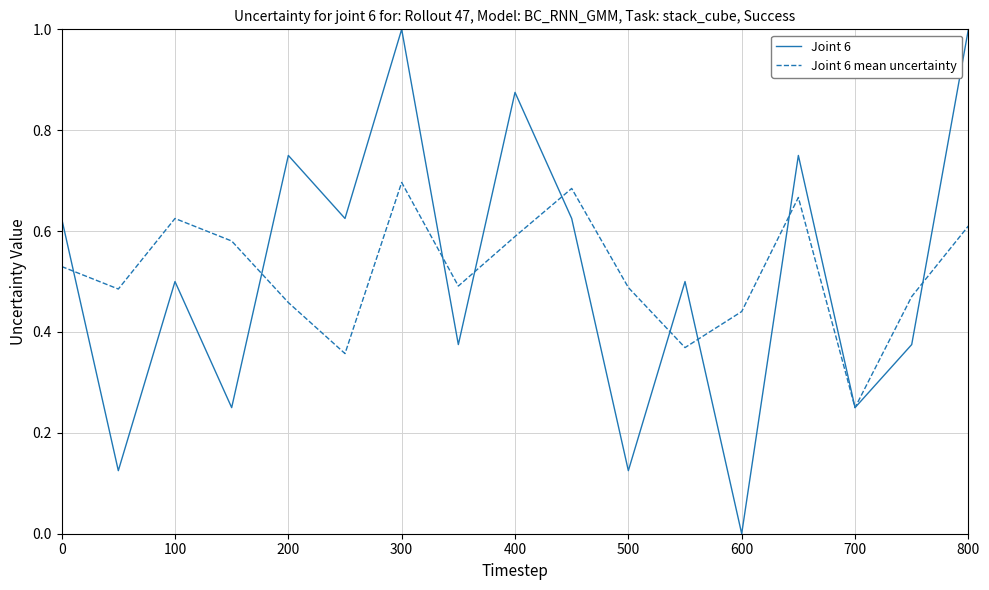

True or false: Joint 6 has more than 1 interior local peaks.

True